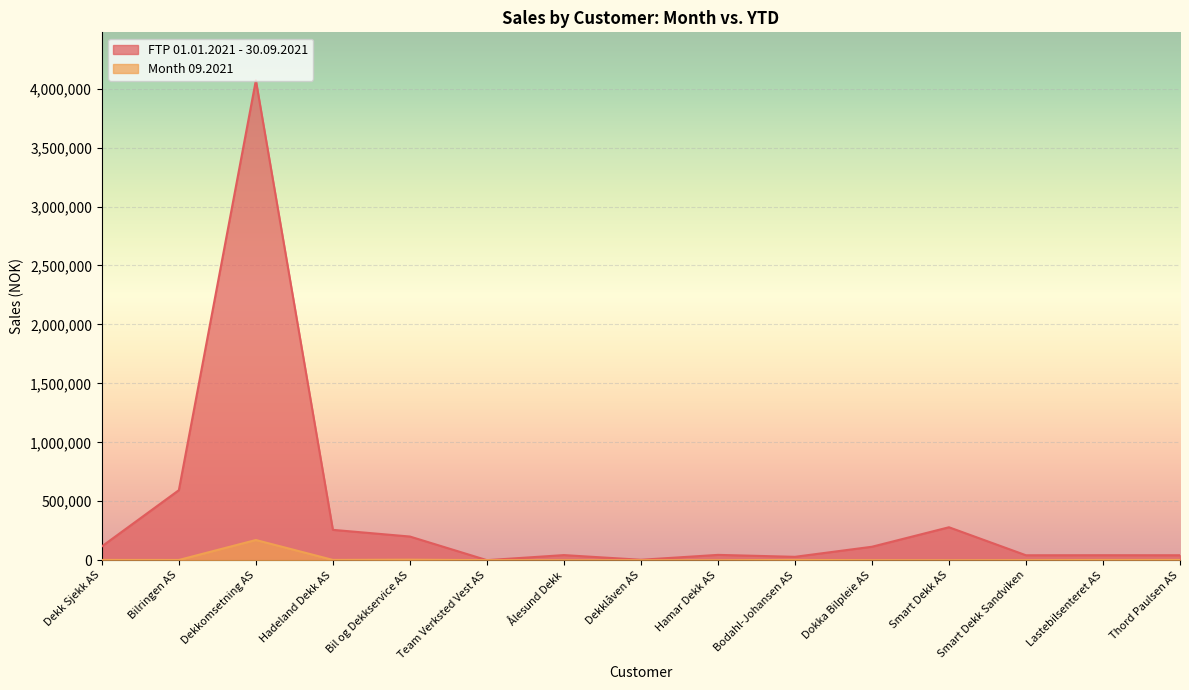

The value of FTP 01.01.2021 - 30.09.2021 at Dekklåven AS is 3738.6. True or false?

True